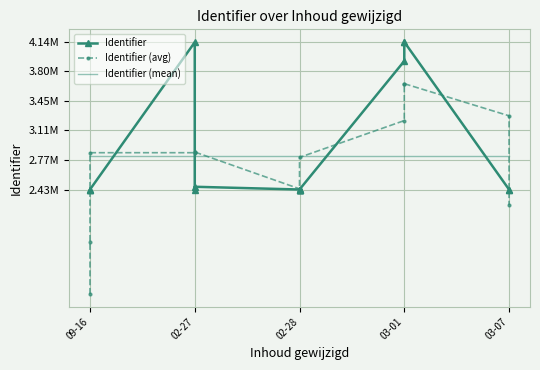

What value does the Identifier series have at 5?

2459091.0